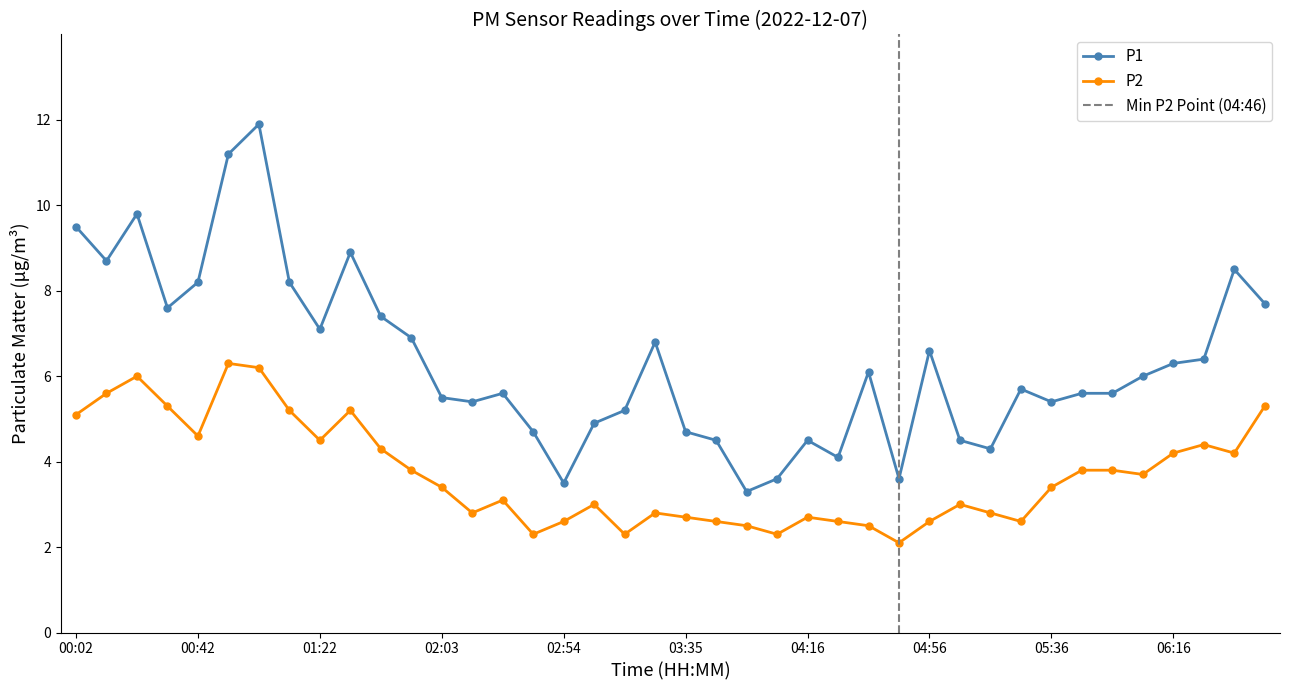

What position from the left is 01:12?

8